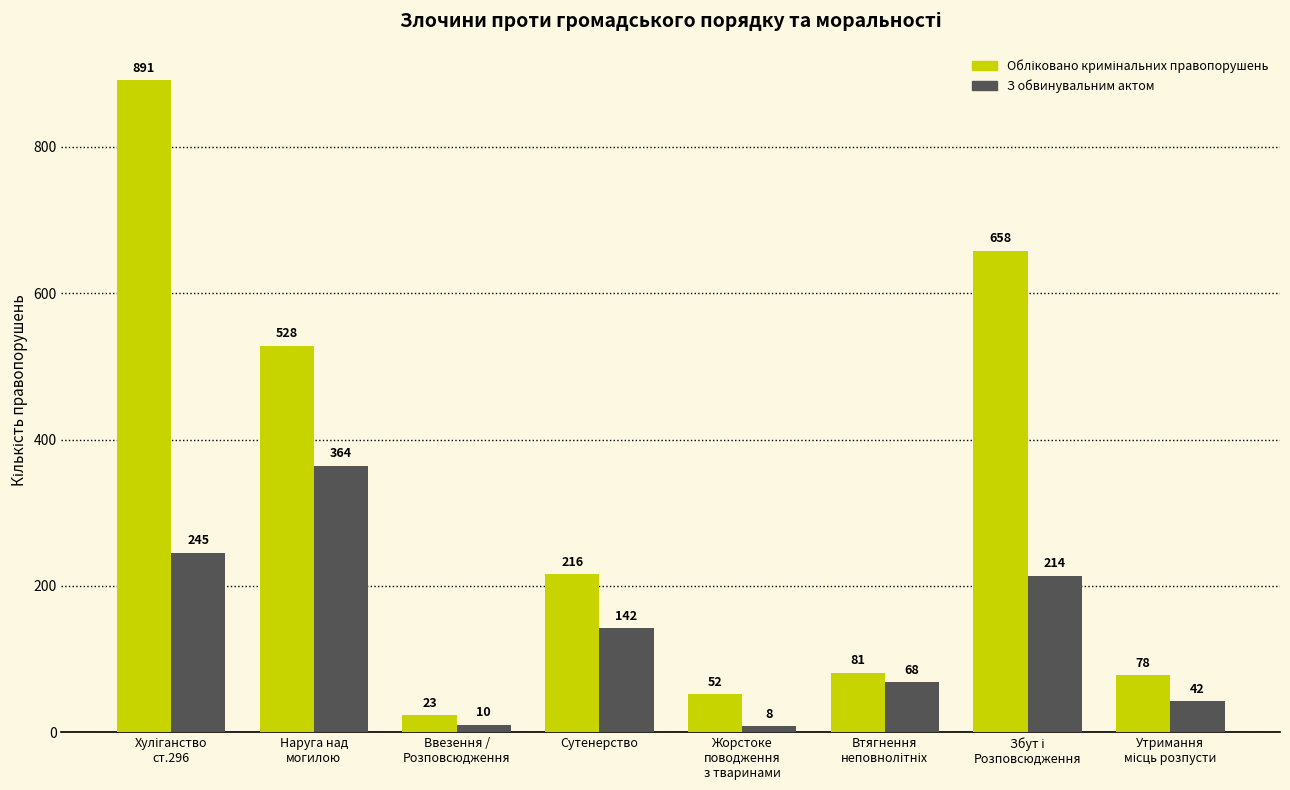

What is the sum of all З обвинувальним актом values?

1093